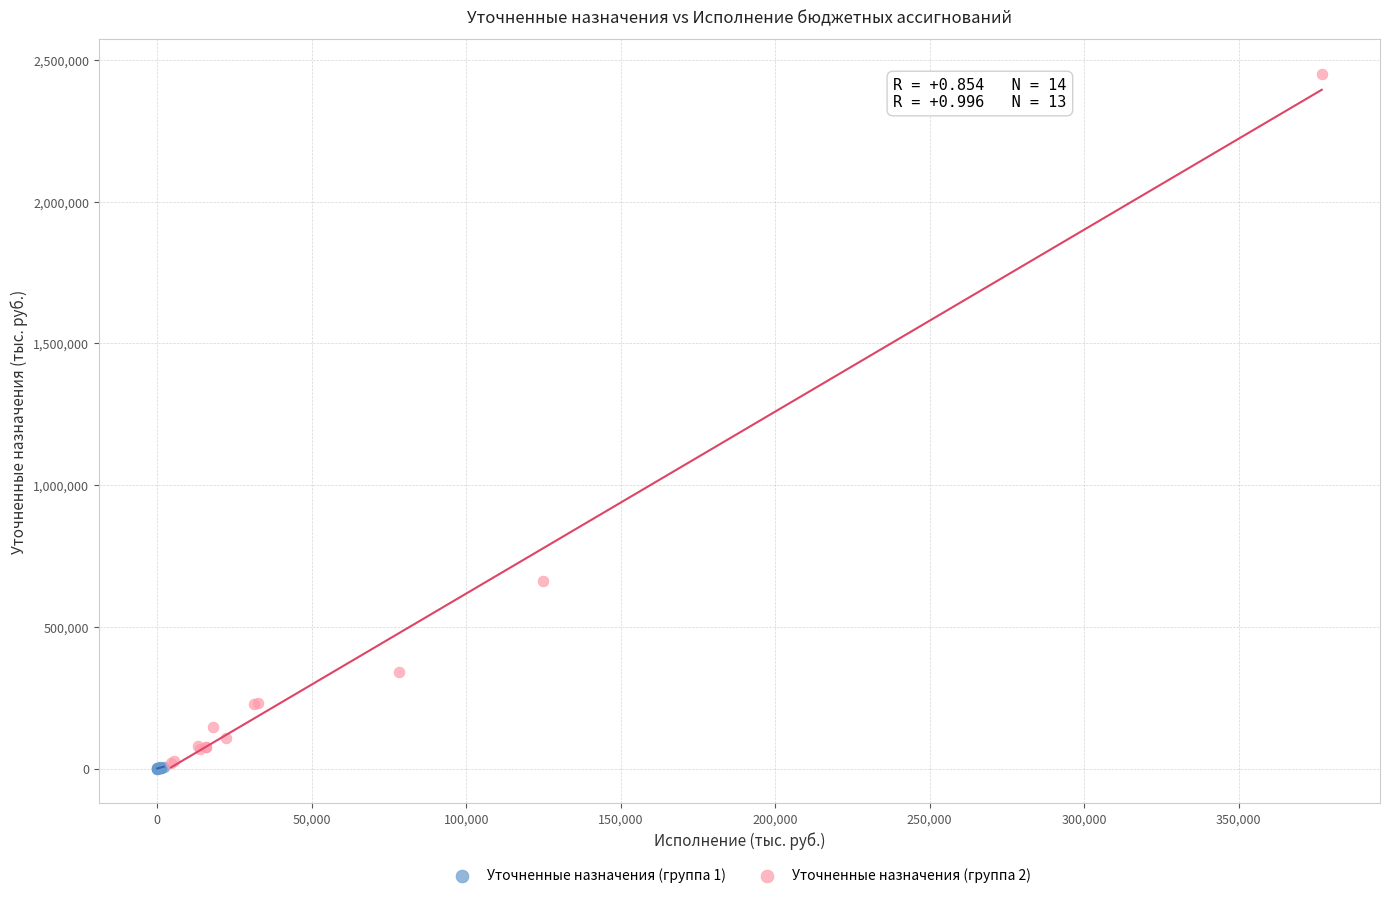

Which series contains the highest Y value?

Уточненные назначения (группа 2)